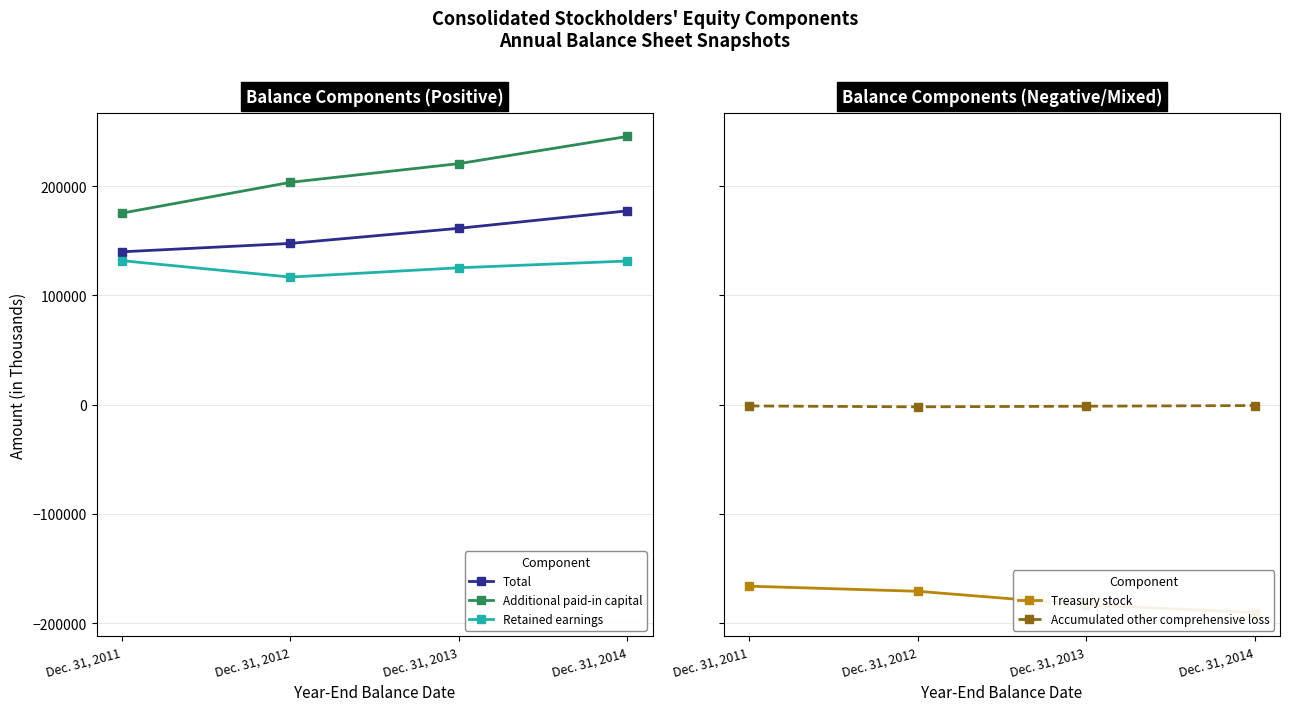

At how many categories does at least one series exceed -72002?

4